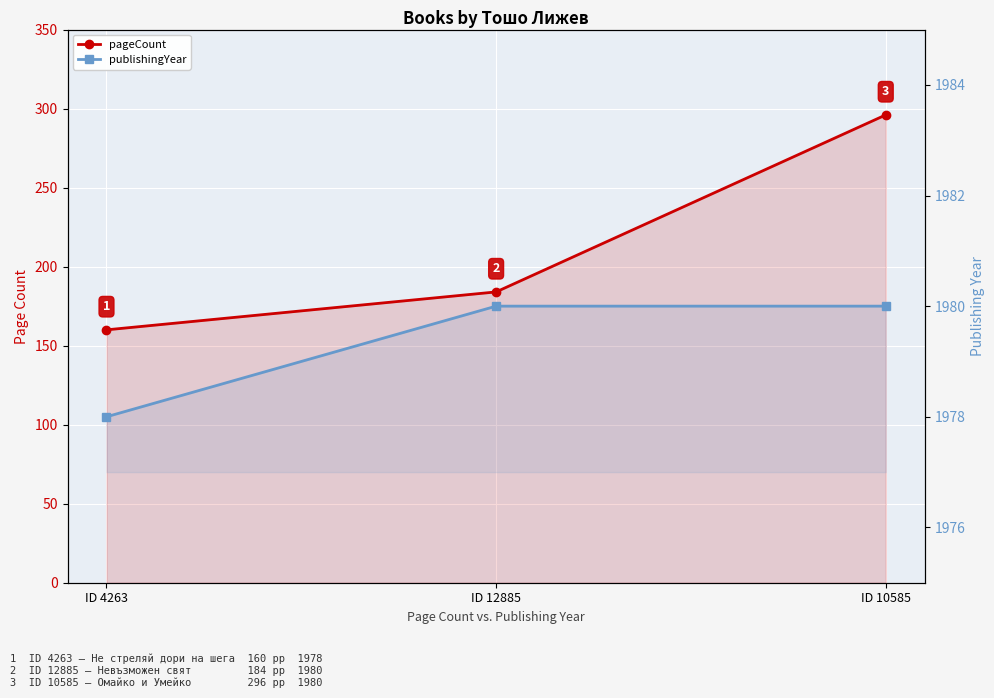

The value of publishingYear at ID 12885 is 2934. True or false?

False